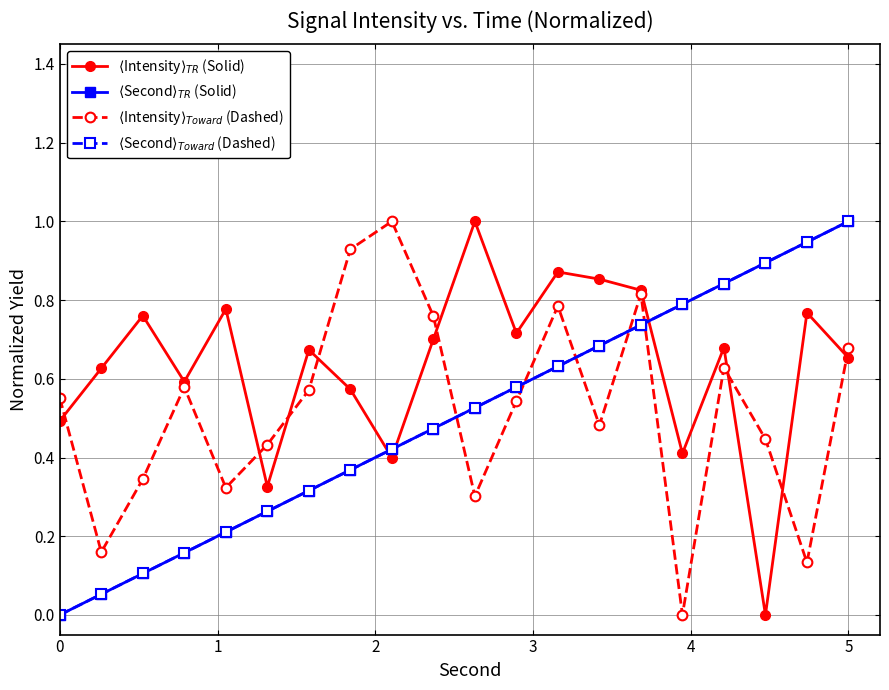

What is the difference between the second highest and minimum values in the $\langle$Intensity$\rangle_{Toward}$ (Dashed) series?

0.9